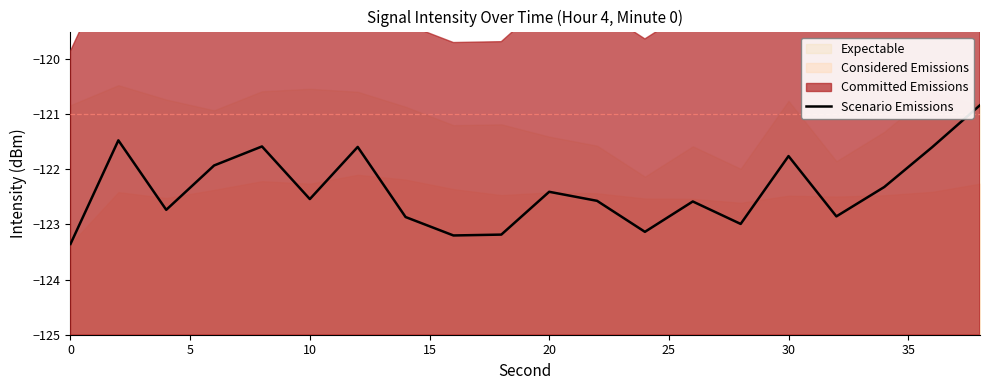

What is the maximum value shown in the chart?

-120.8